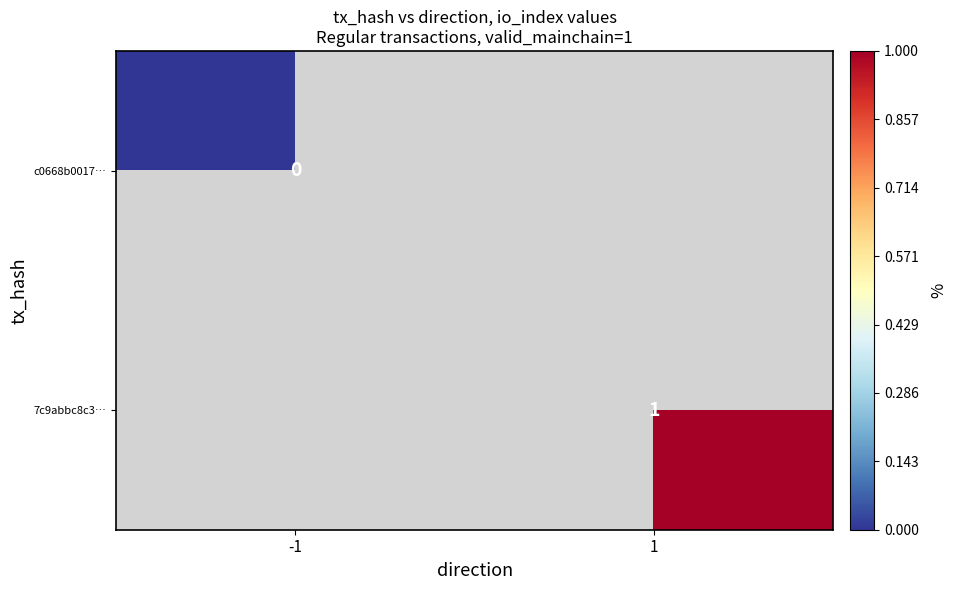

Is it true that 7c9abbc8c3… equals 1 at 1?

True